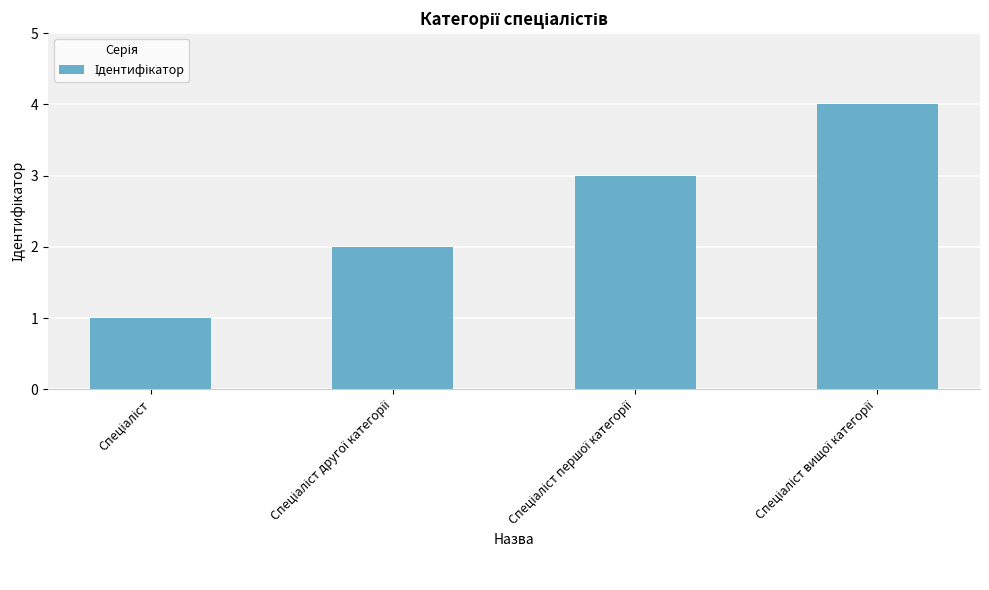

What is the difference between the maximum and minimum values?

3